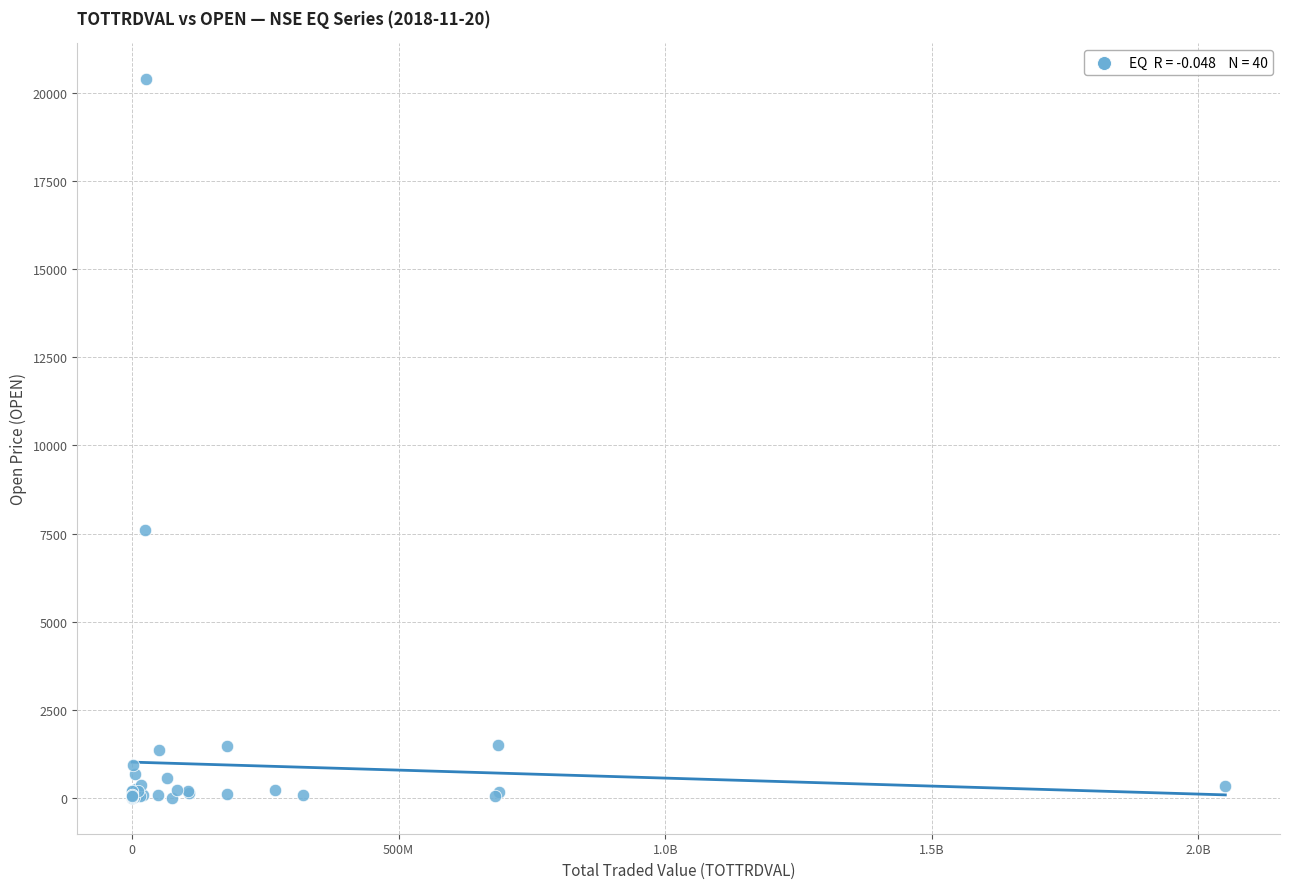

What Y value in the scatter plot is closest to 10201?

7600.0